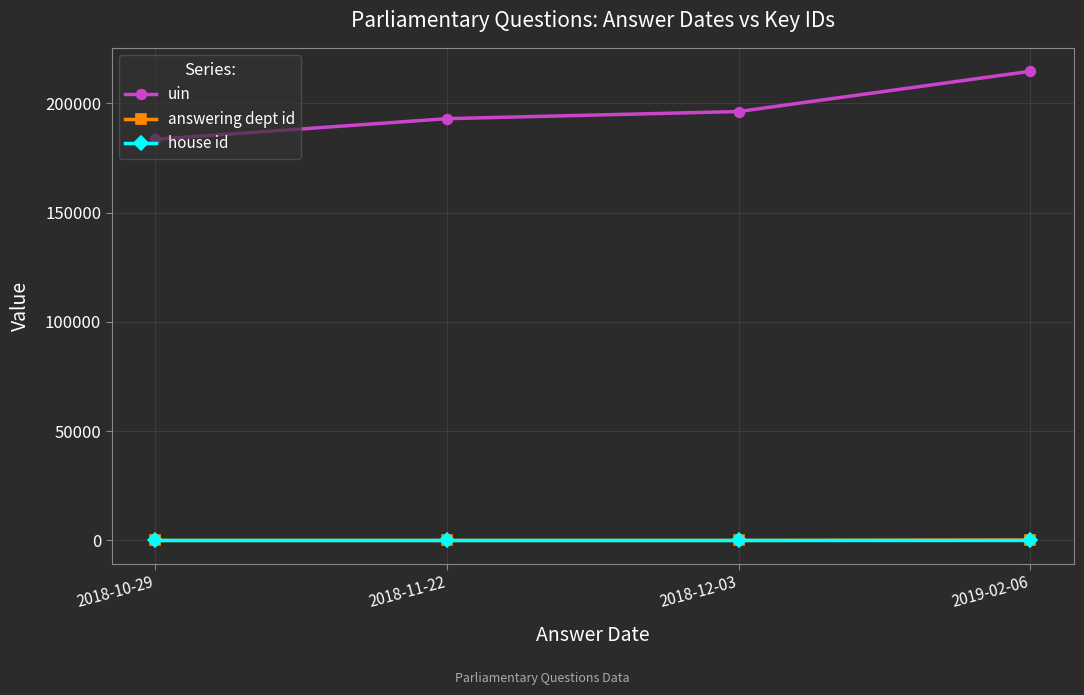

What position from the right is 2018-11-22?

3